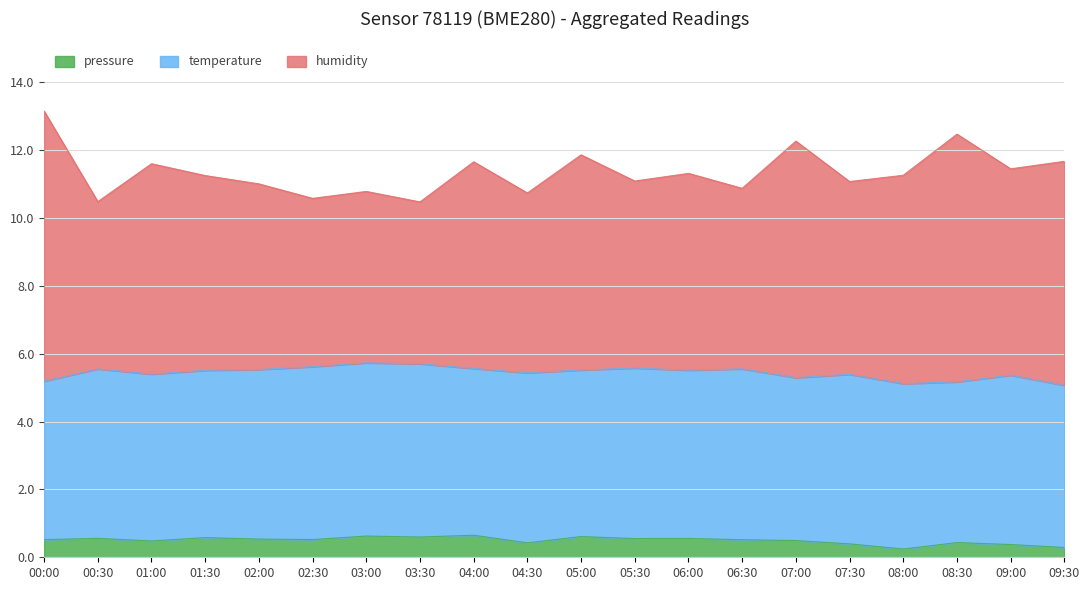

How many categories are shown in the chart?

20